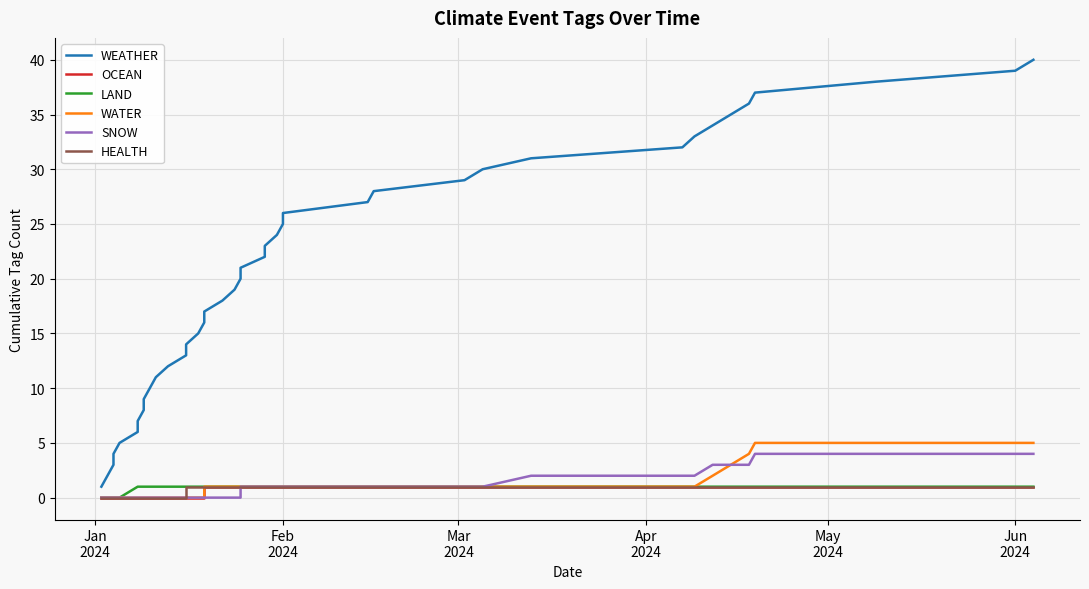

List the series in order of their peak value, highest first.

WEATHER, WATER, SNOW, OCEAN, LAND, HEALTH